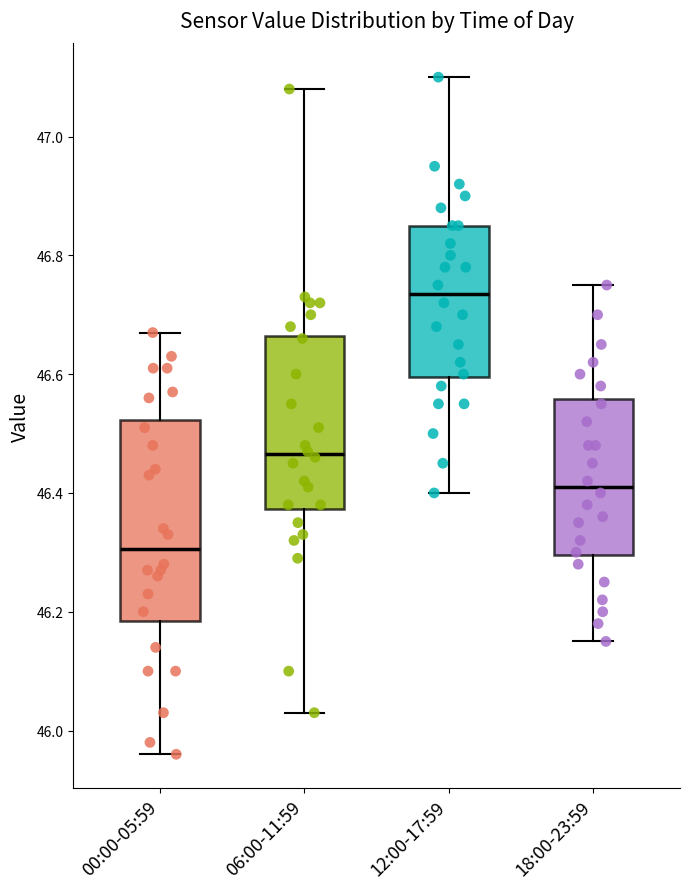

Which box is the tallest, from its lower edge to its upper edge?

00:00-05:59